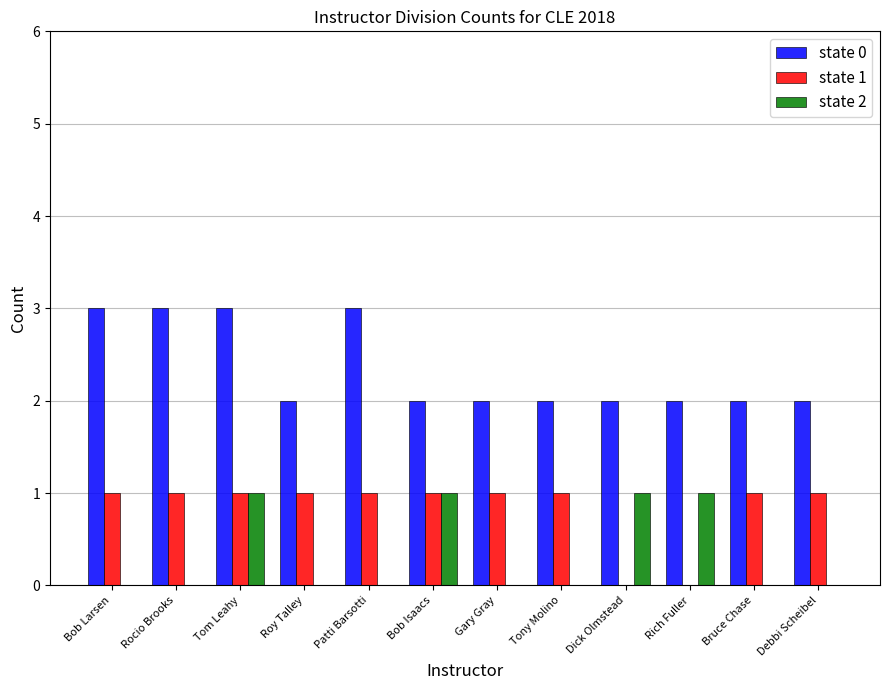

Is it true that state 1 equals 1 at Gary Gray?

True